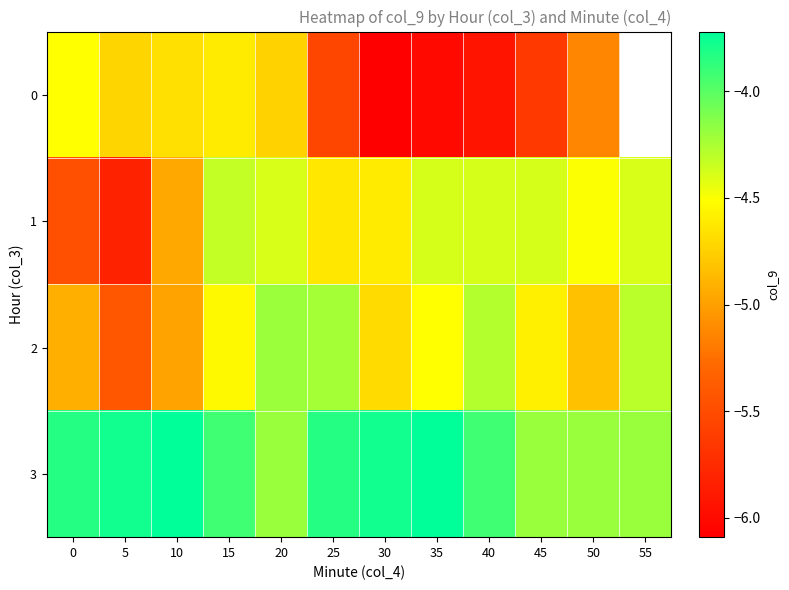

Which category has the lowest value in the 1 series?

5